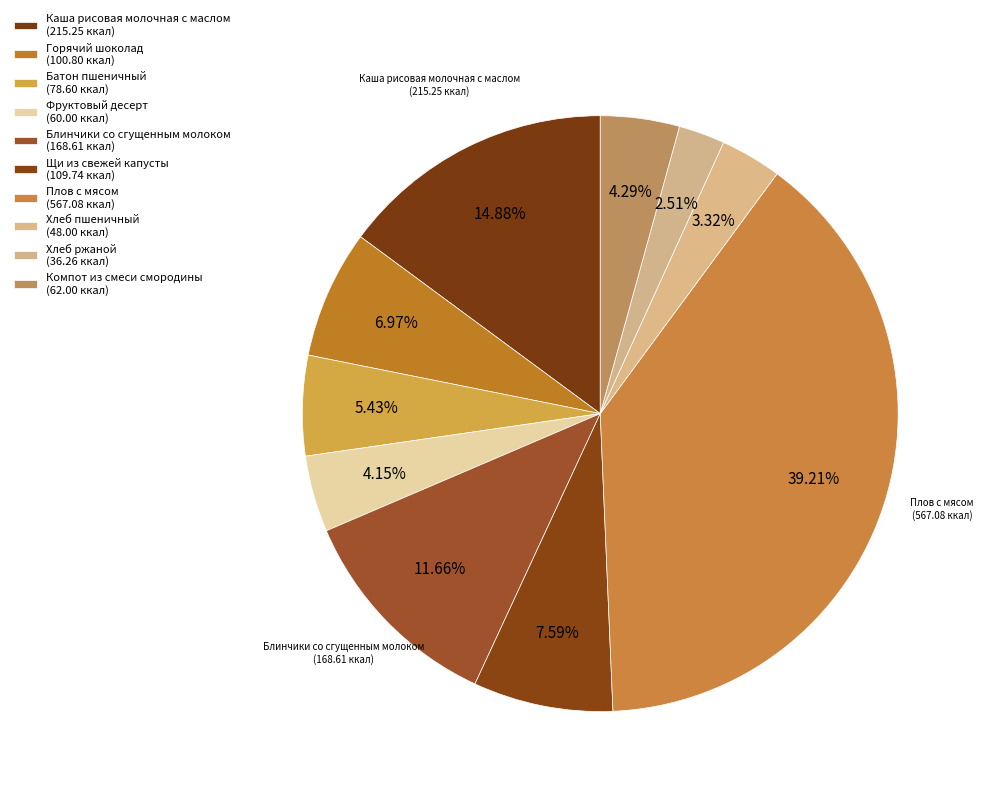

Is it true that Щи из свежей капусты is 1% of the pie?

False